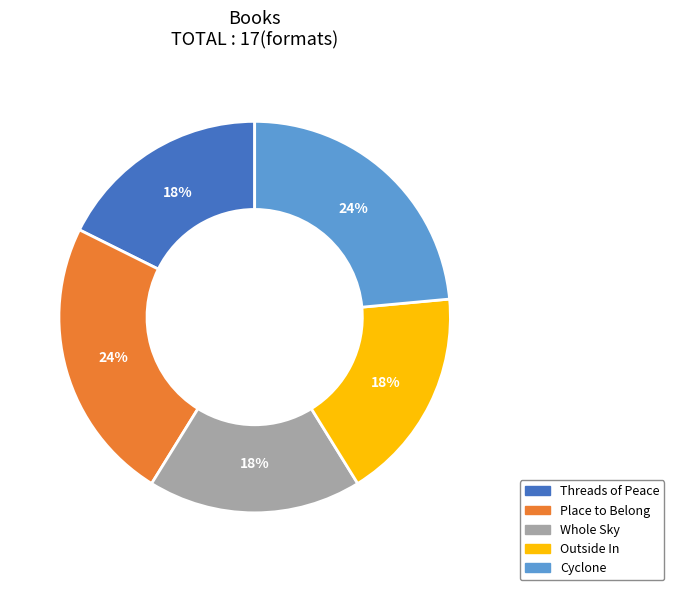

Is the sum of Whole Sky and Outside In greater than half?

No